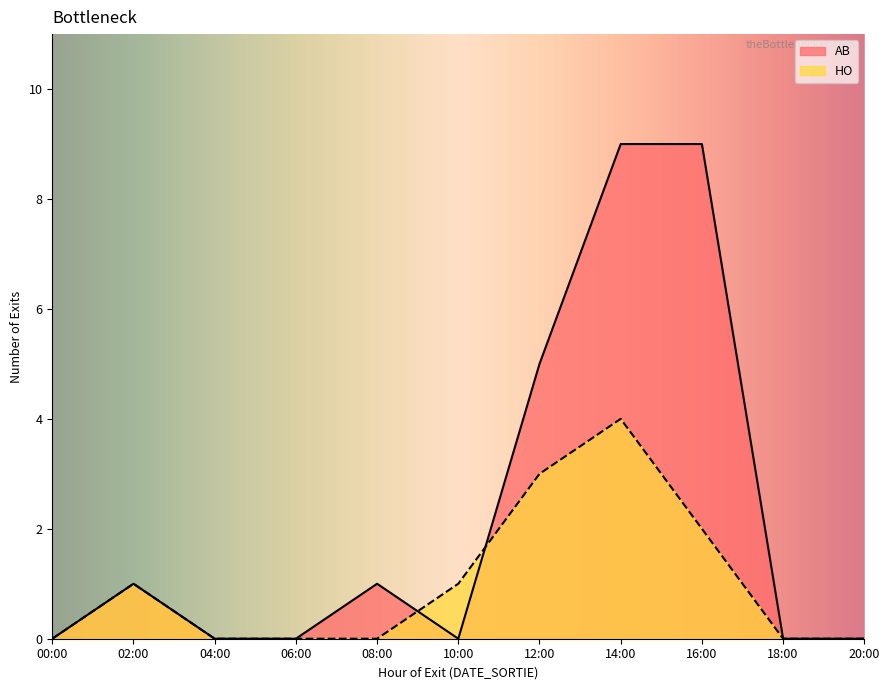

True or false: HO has a value of 2 at 08:00.

False